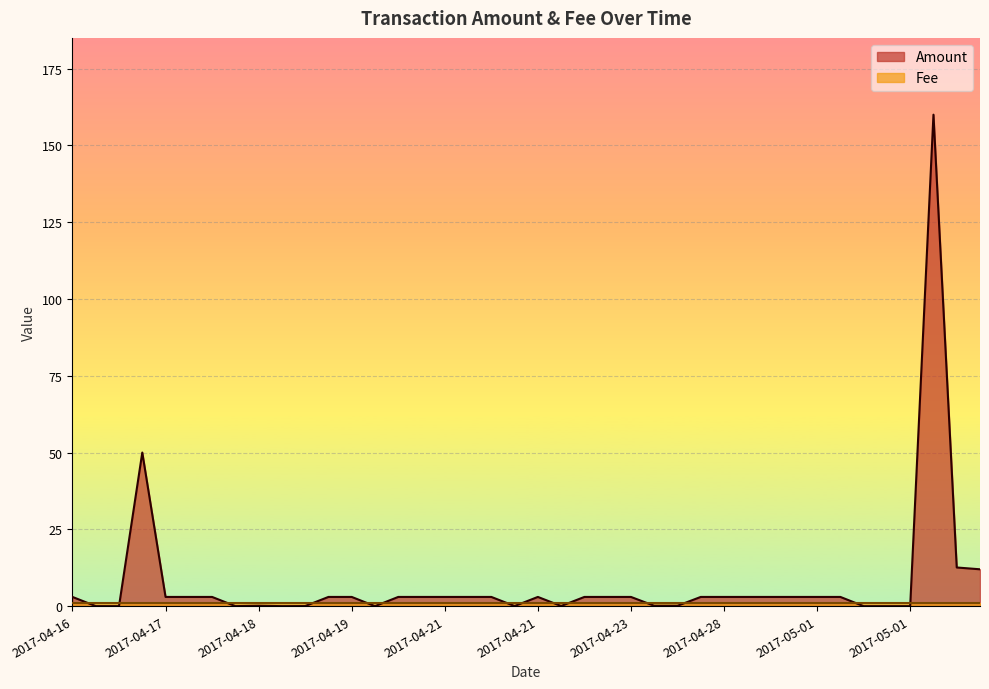

What is the sum of the Fee values at 2017-05-01 and 2017-04-21?

2.0